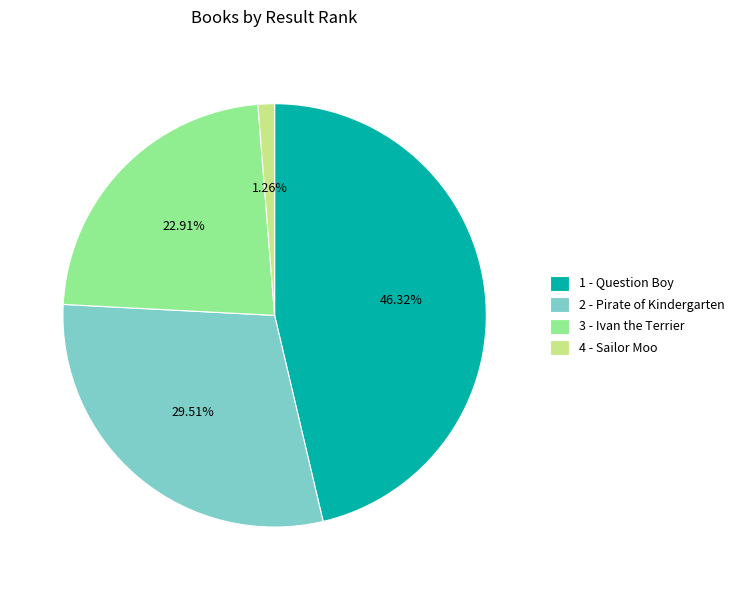

The 2 - Pirate of Kindergarten slice represents 30% of the pie. True or false?

True